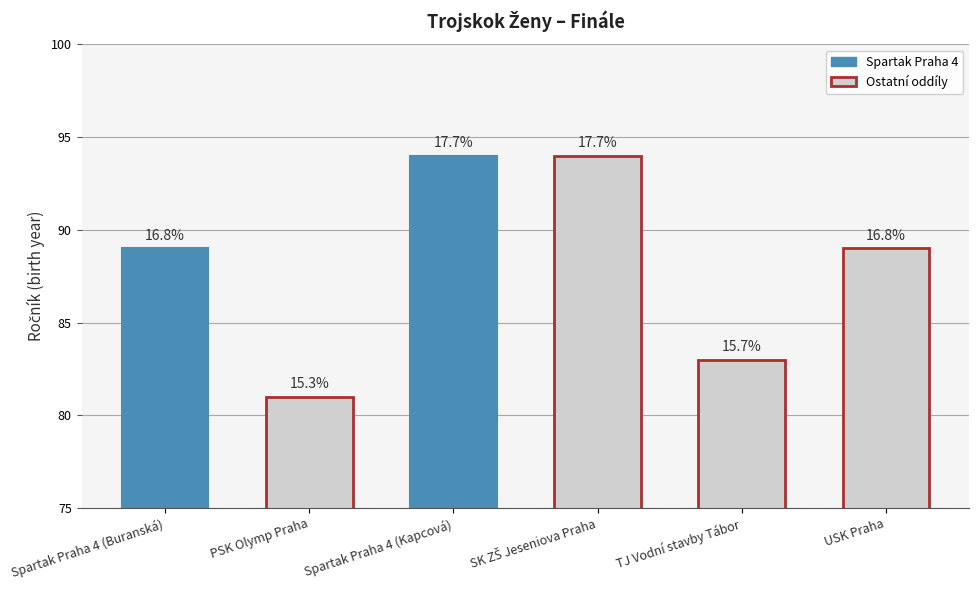

Which has a higher value, TJ Vodní stavby Tábor or Spartak Praha 4 (Buranská)?

Spartak Praha 4 (Buranská)